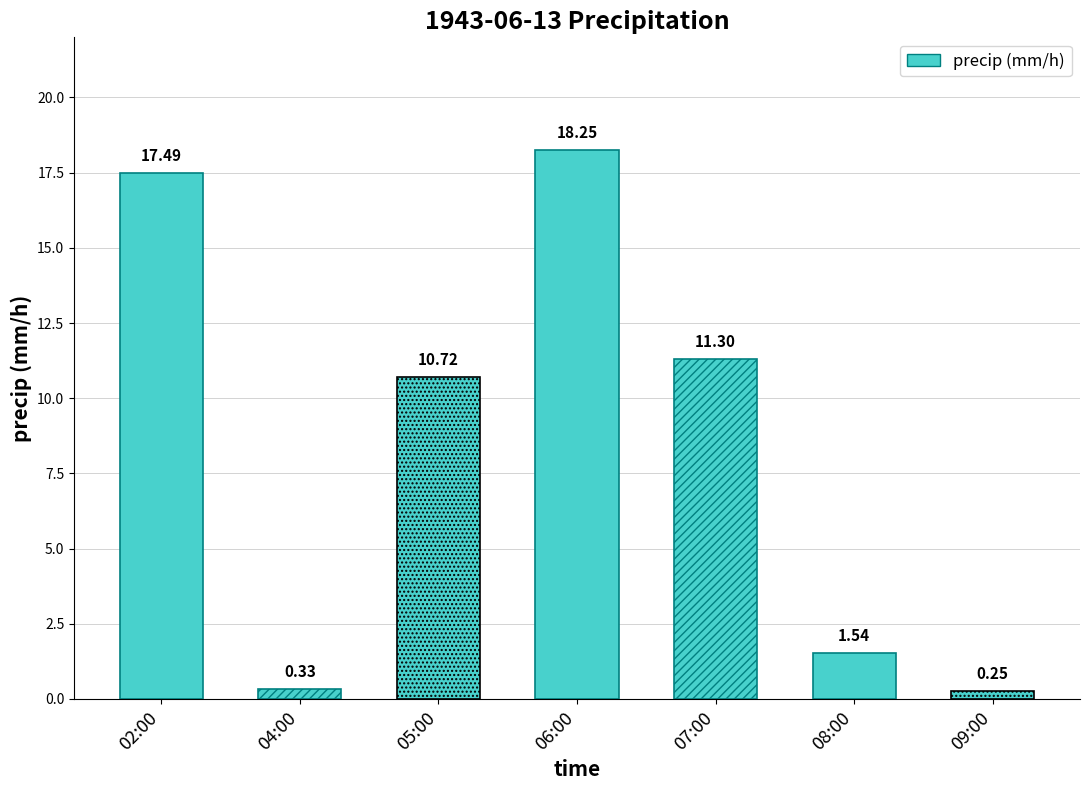

How many data points are less than 10?

3